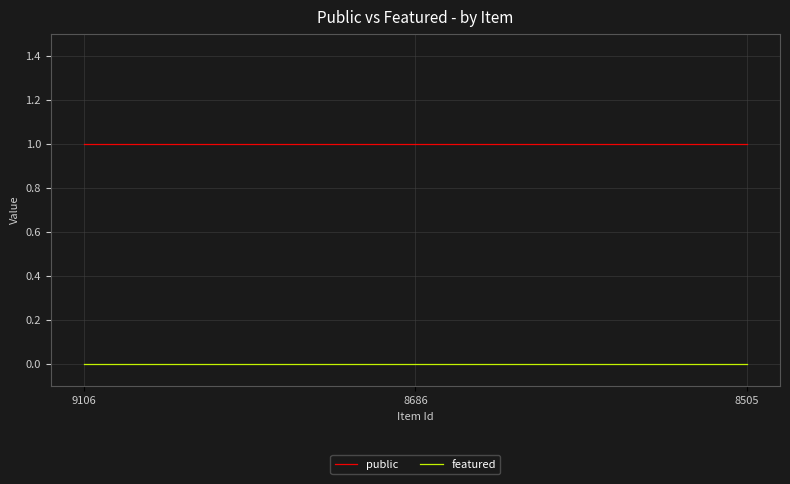

What are all the series names shown in the legend?

public, featured